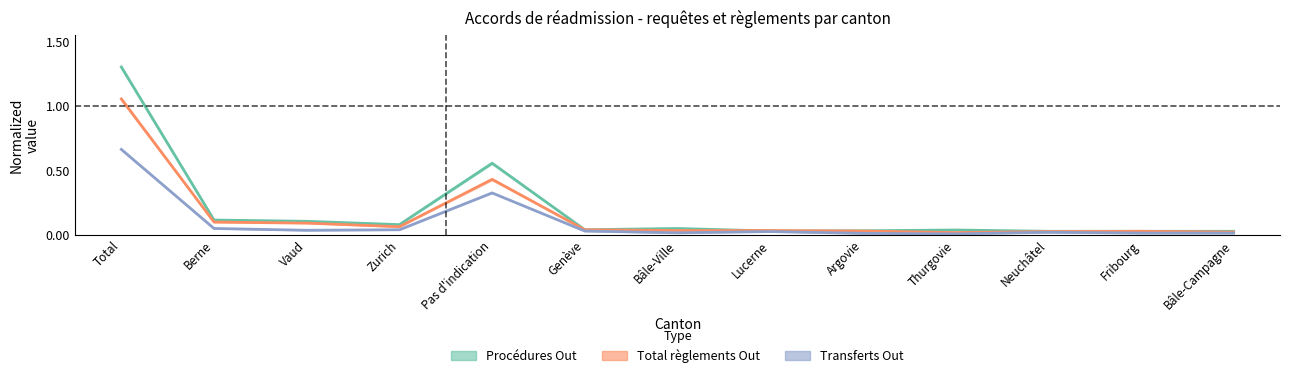

What is the label of the 8th point from the right?

Genève